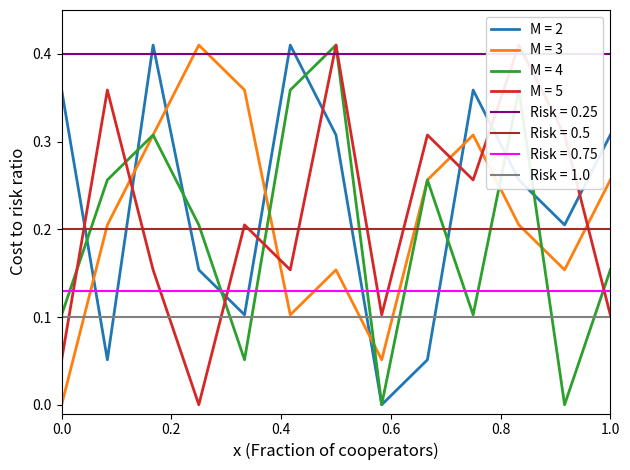

After their last crossing, which series has the higher values: M = 3 or M = 2?

M = 2